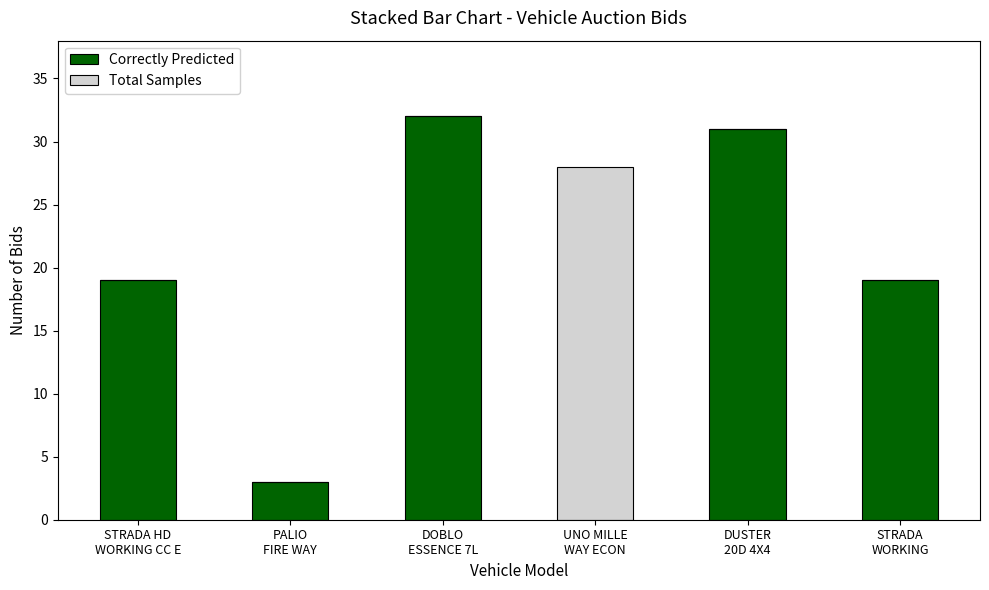

The value of Correctly Predicted at UNO MILLE
WAY ECON is -14. True or false?

False